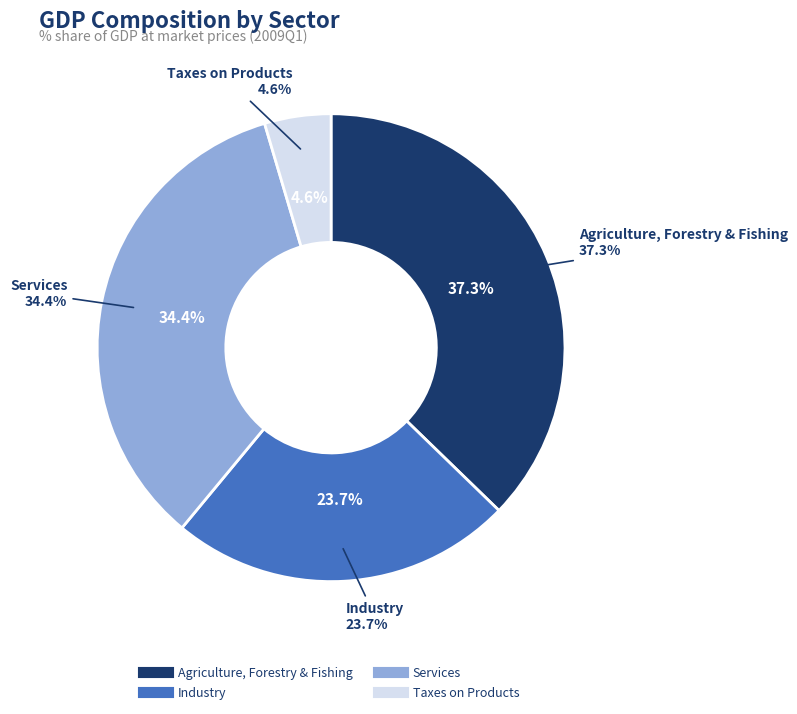

Count the number of slices in the pie.

4